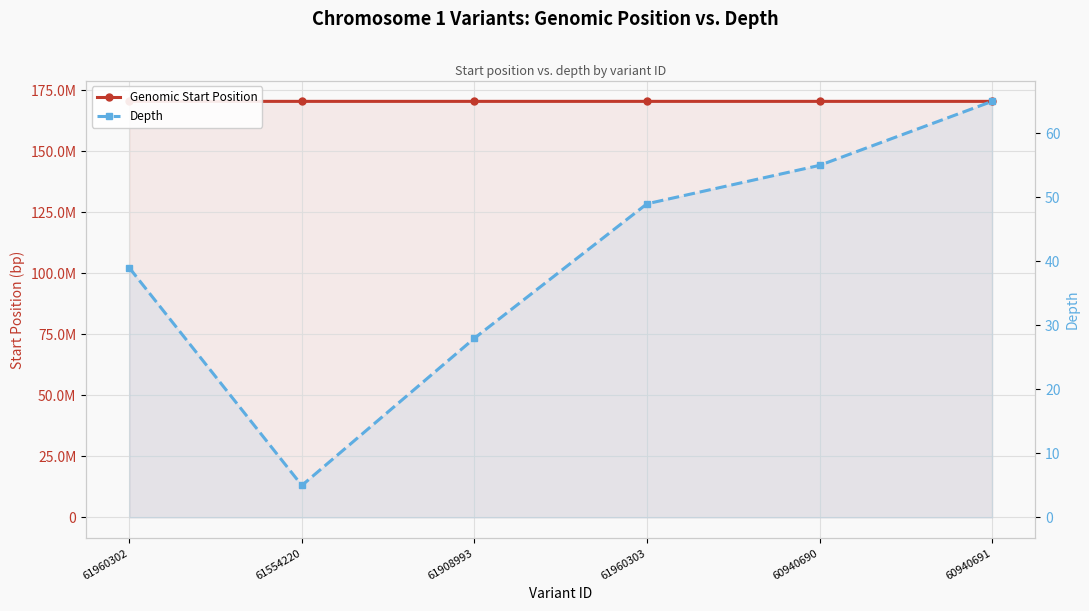

What is the average value of the Genomic Start Position series?

170385919